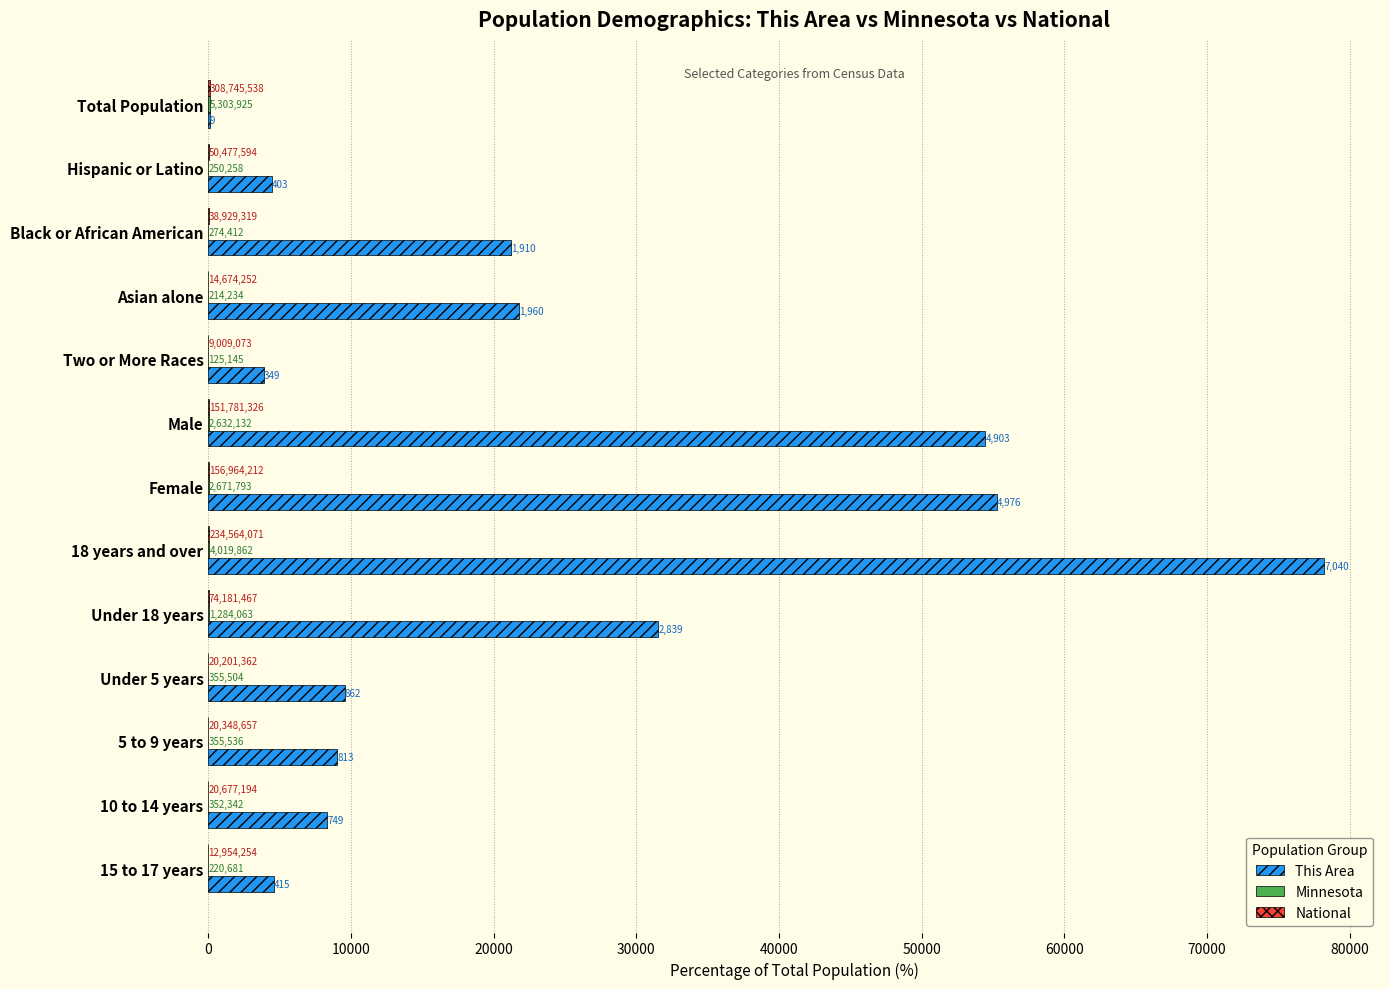

What is the smallest value displayed?

2.4